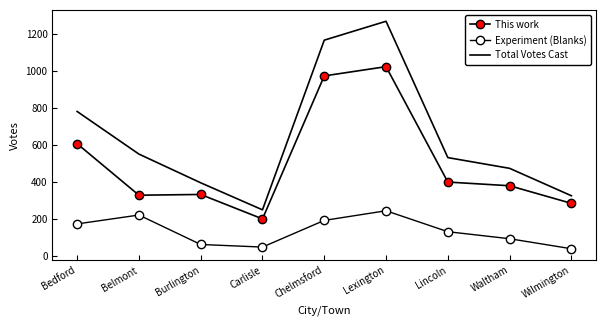

What is the lowest value of the This work series?

201